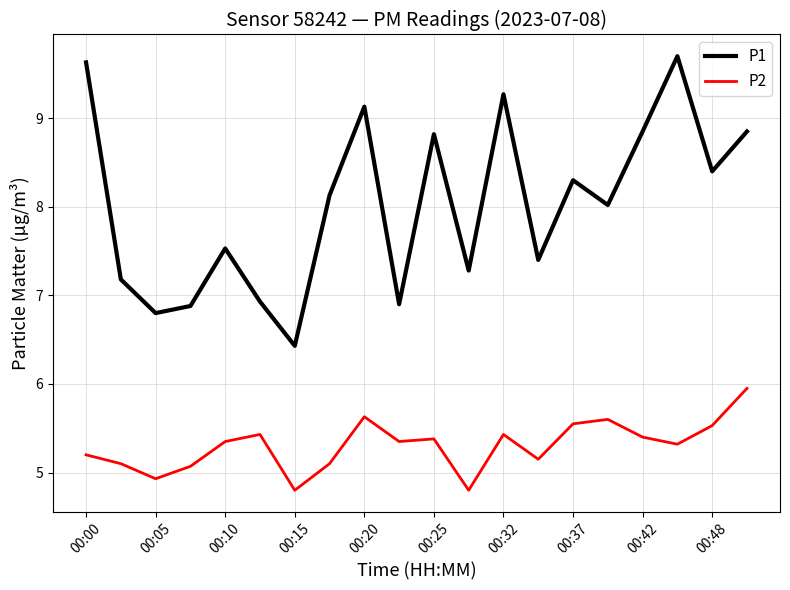

Which series has the largest total across all categories?

P1